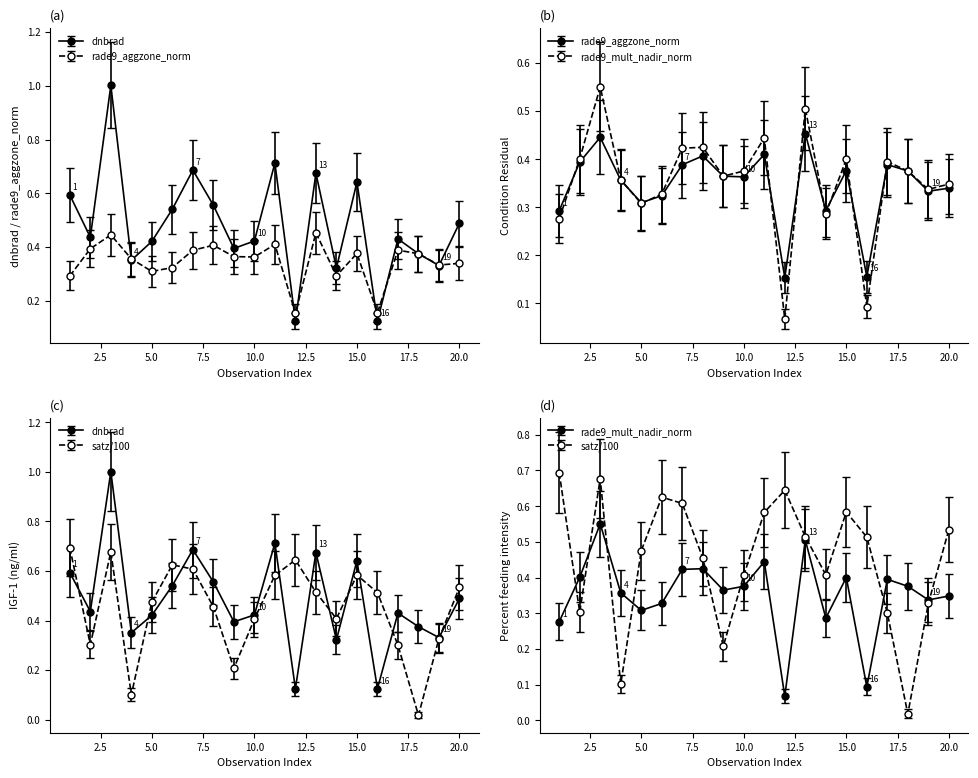

Is it true that dnbrad equals 0.4 at 10?

True